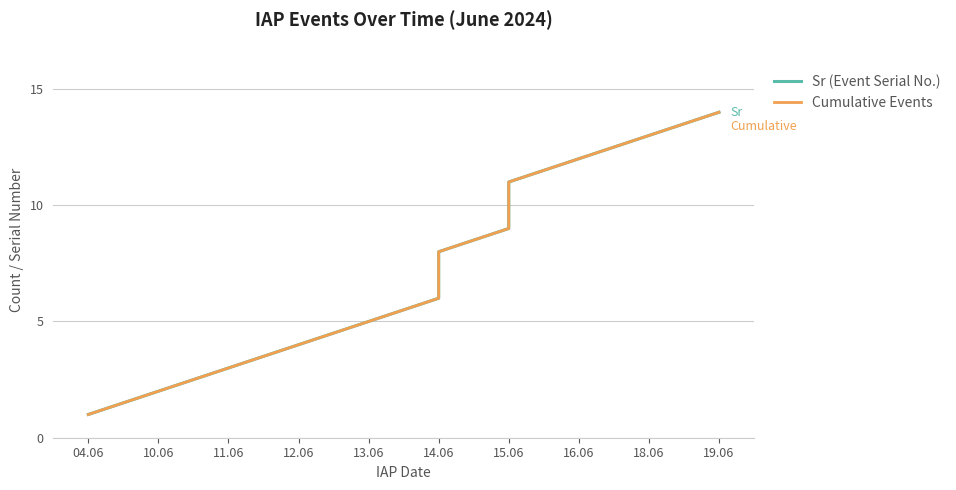

What position from the left is 15.06?

7